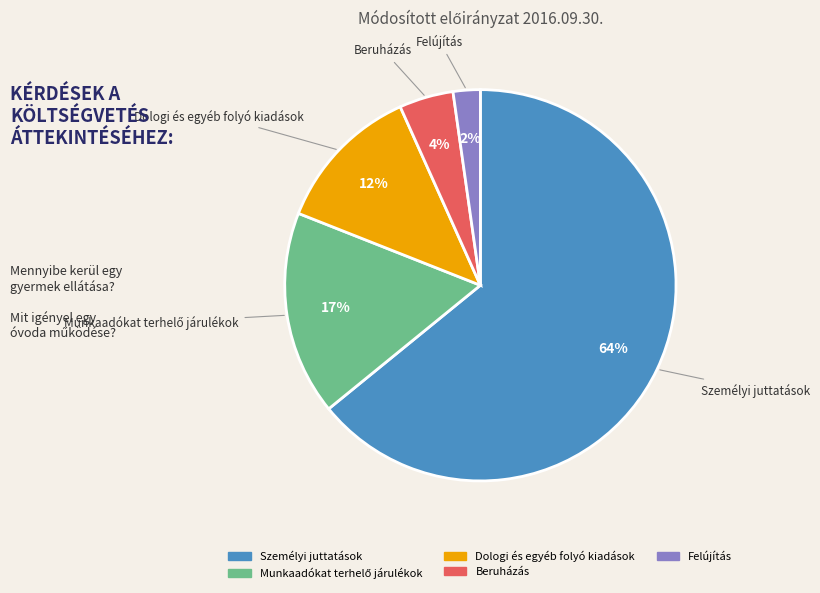

To the nearest percent, what is the average slice percentage?

20%